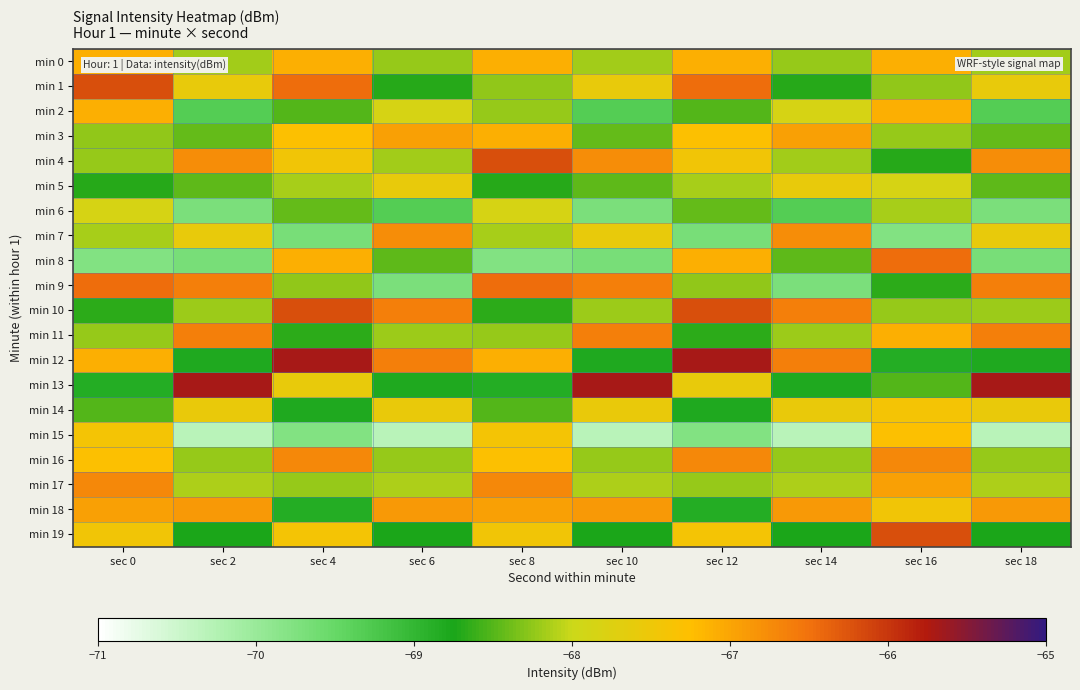

At how many categories does at least one series exceed -66?

5